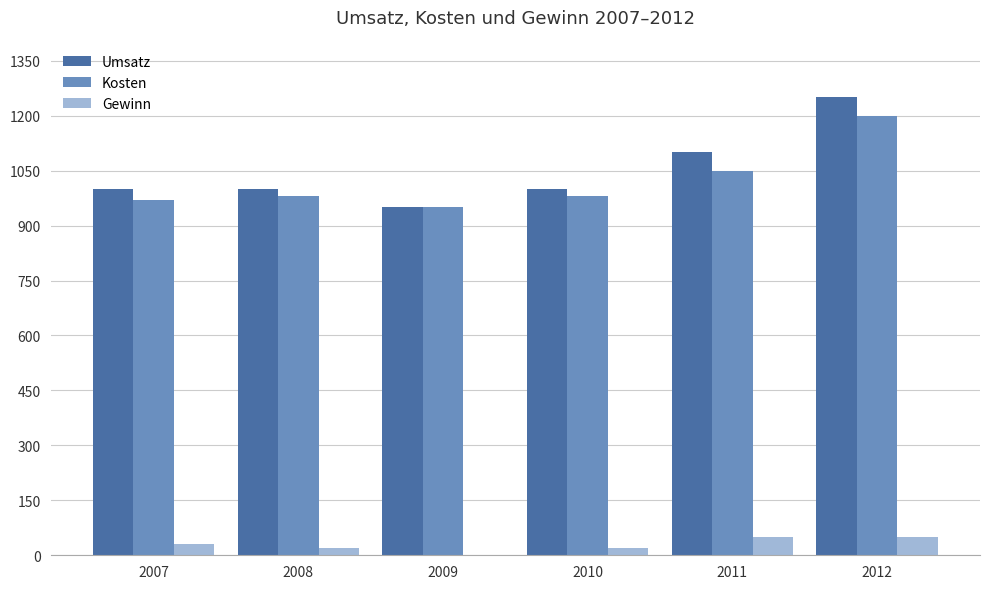

What is the maximum value for Umsatz?

1250